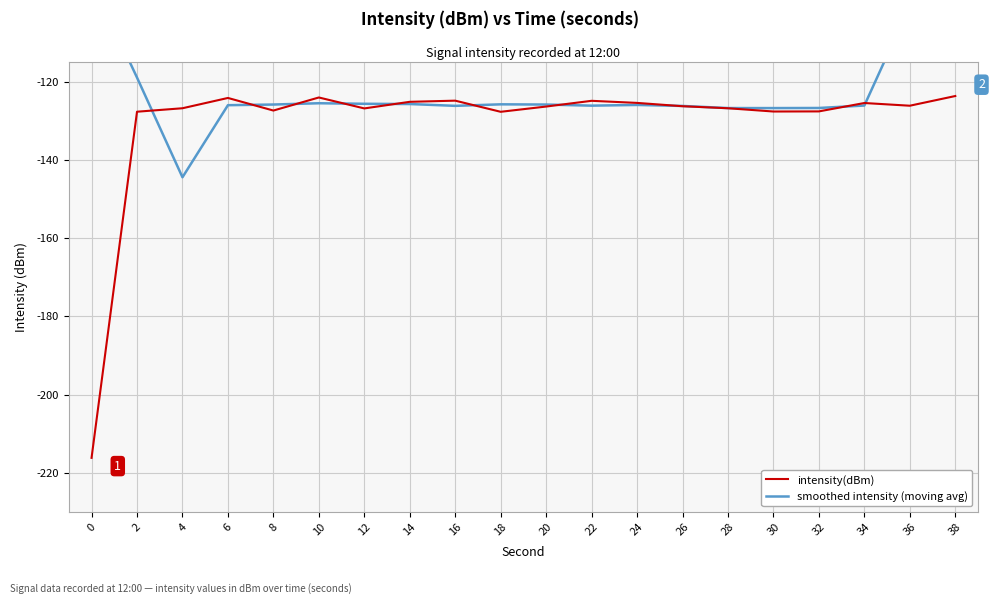

Reading left to right, what are all the values shown in this chart?

intensity(dBm): -216.2	-127.7	-126.8	-124.2	-127.4	-124.1	-126.9	-125.2	-124.9	-127.7	-126.4	-124.9	-125.5	-126.3	-126.8	-127.7	-127.6	-125.5	-126.2	-123.7
smoothed intensity (moving avg): -94.1	-119.0	-144.5	-126.0	-125.9	-125.6	-125.7	-125.8	-126.2	-125.8	-125.9	-126.2	-126.0	-126.2	-126.8	-126.8	-126.8	-126.1	-100.6	-75.1